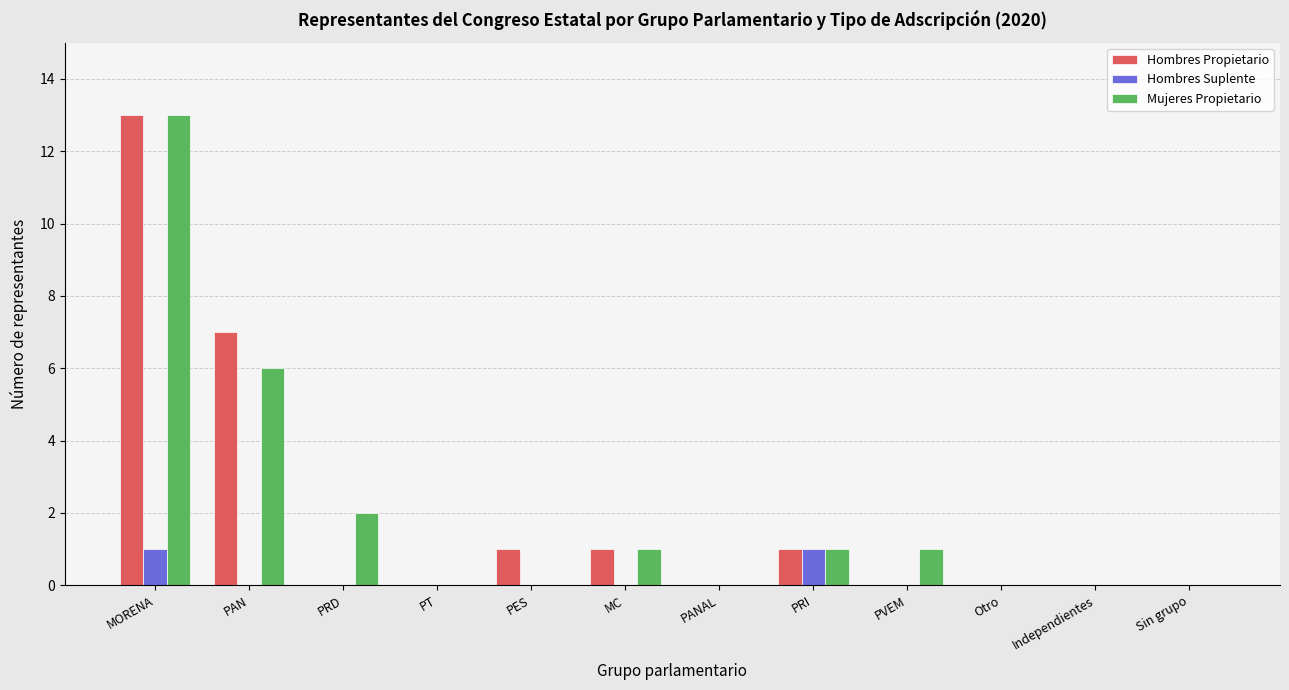

Which series changed the most between MC and PVEM?

Hombres Propietario